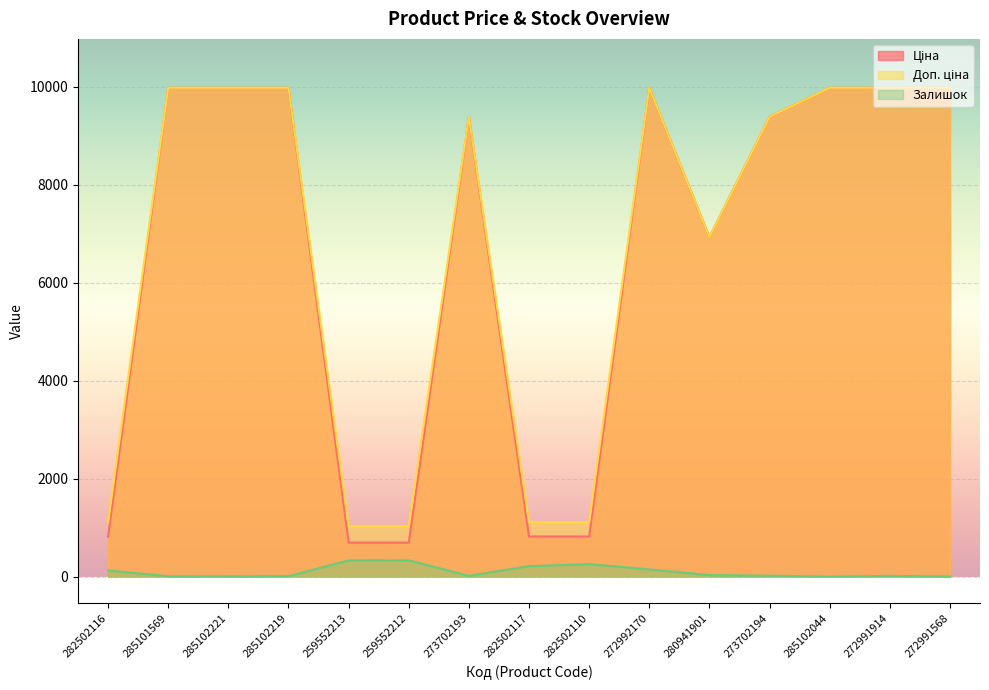

Where is the first local maximum for Залишок?

259552212